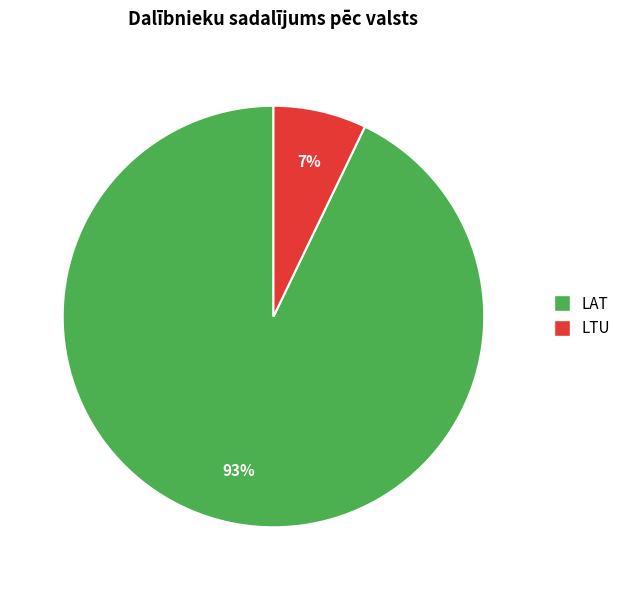

Is there any slice that represents more than half of the pie?

Yes